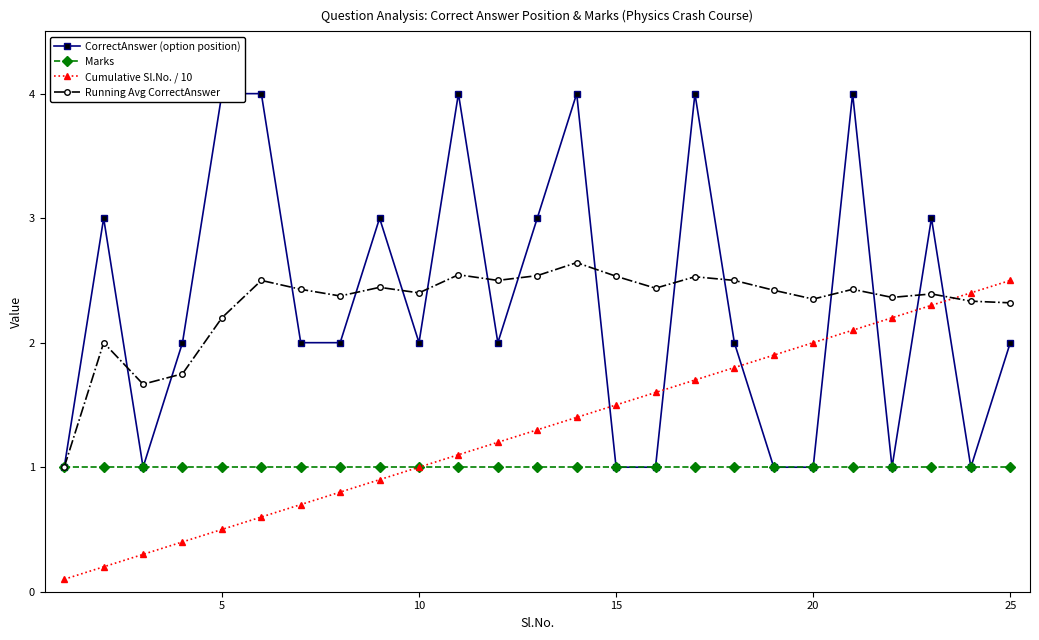

Rank the series by their maximum value, from highest to lowest.

CorrectAnswer (option position), Running Avg CorrectAnswer, Cumulative Sl.No. / 10, Marks